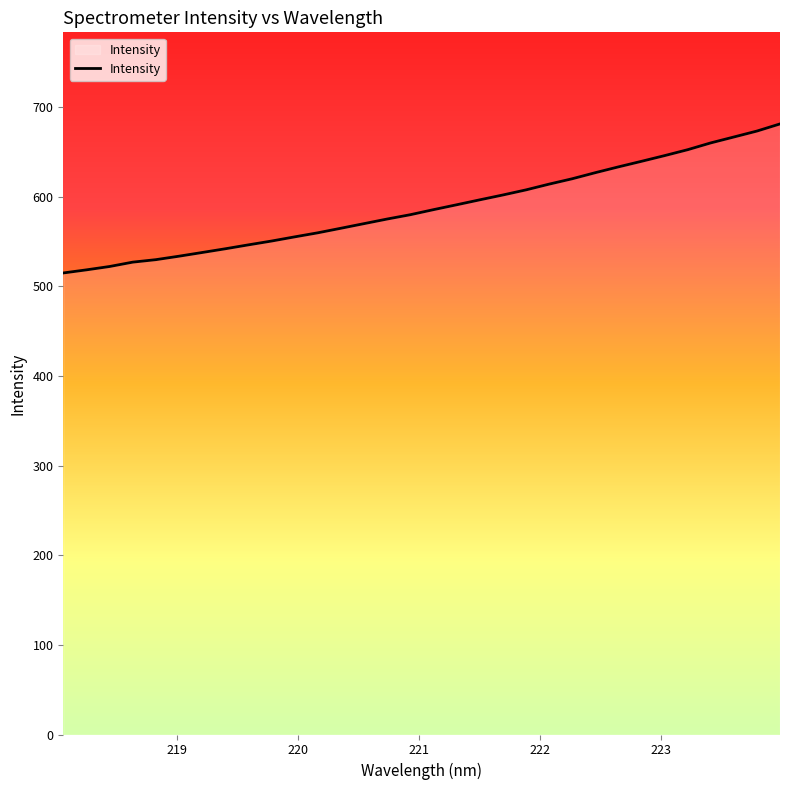

What is the difference between the second highest and minimum values?

158.4